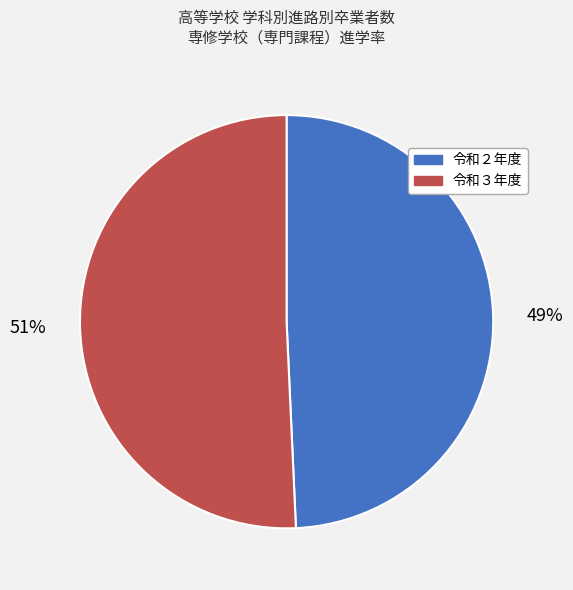

Rank the categories by value from lowest to highest.

令和２年度, 令和３年度